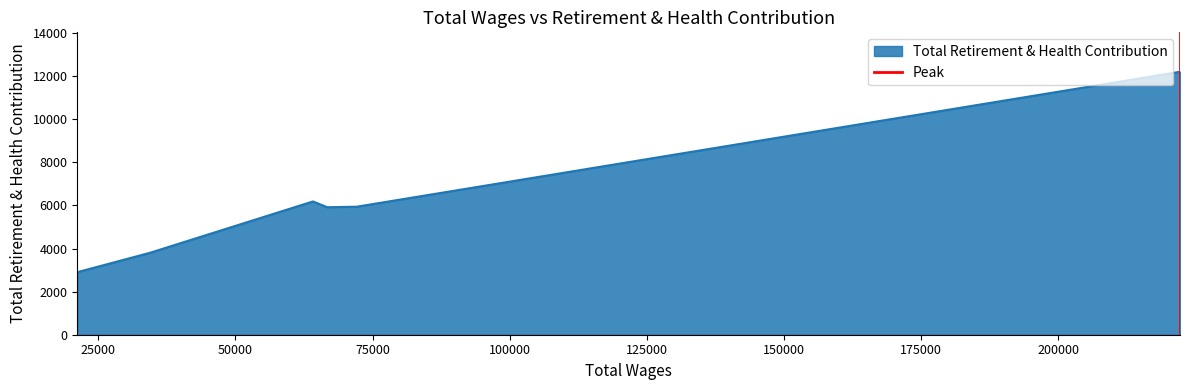

What is the lowest value of the Total Retirement & Health Contribution series?

2904